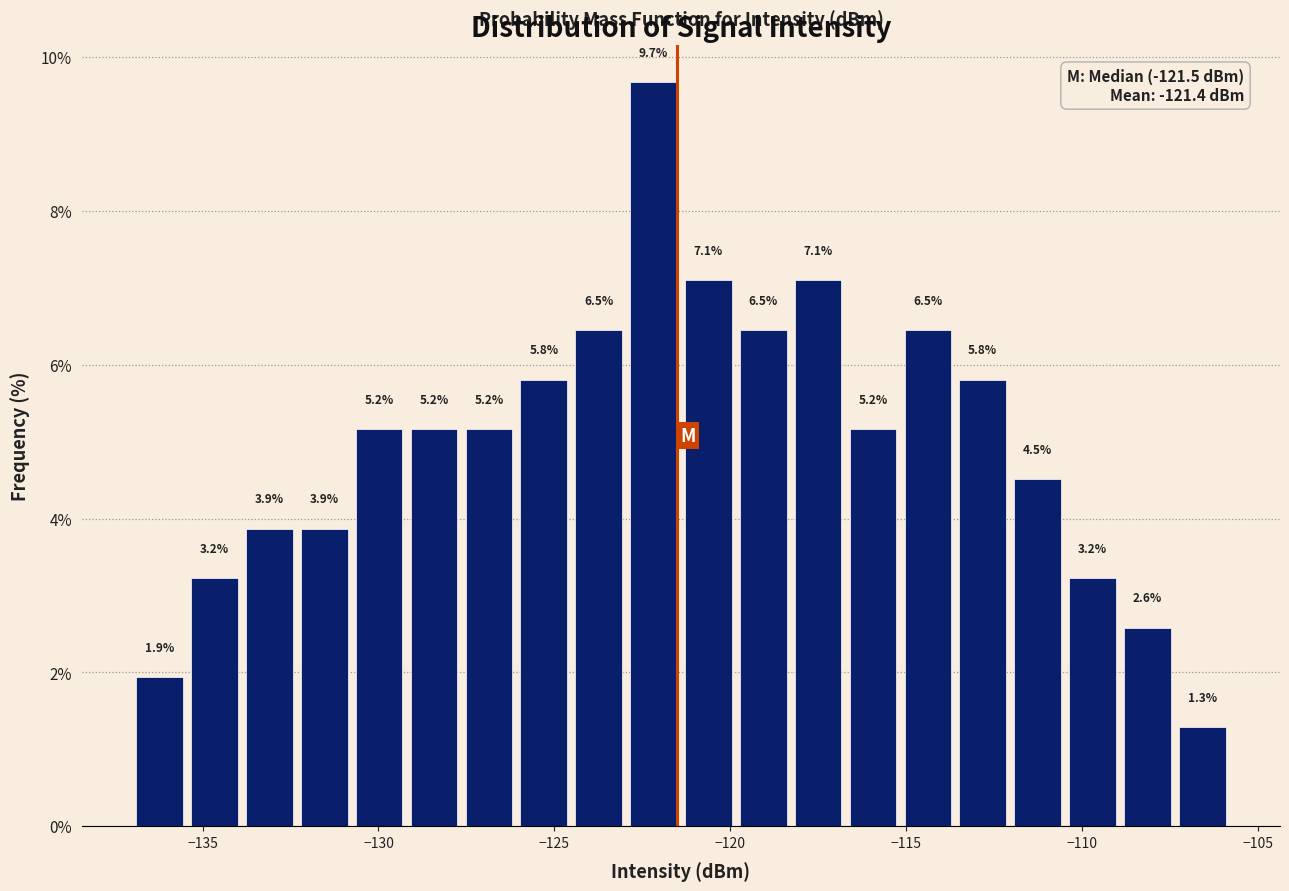

Around what value on the x-axis is the tallest bar? Give the approximate position of its centre, as read against the axis.

-122.0